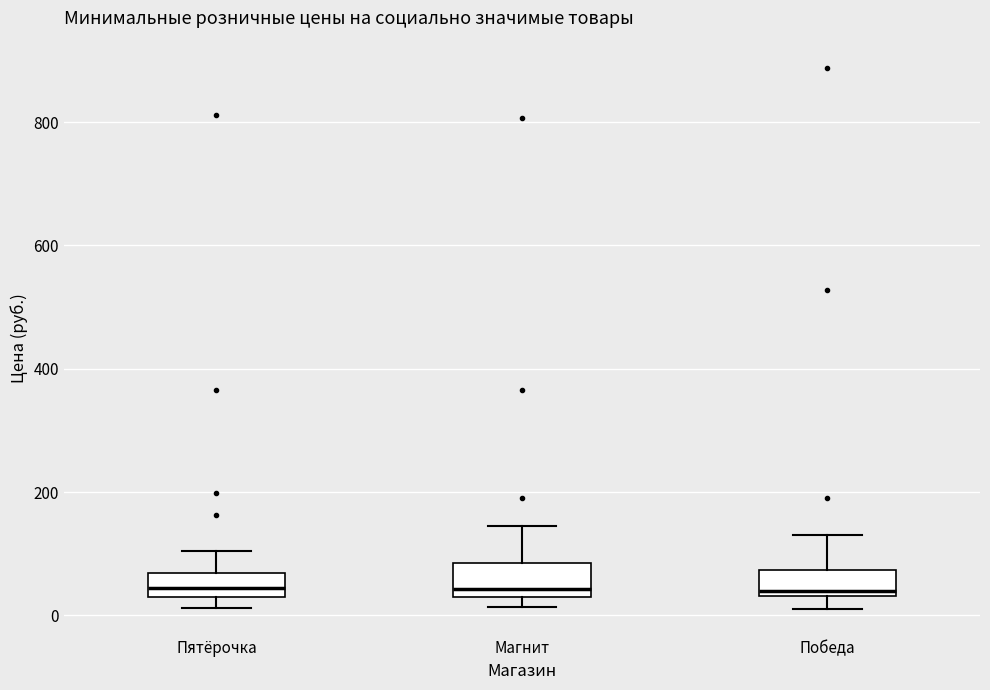

Reading left to right, transcribe this box plot: for each box, give where its median line is, the range the box spans, and where its two whiskers end, as read against the y-axis. The values are not printed on the chart, so give them approximately, as read against the axis.

Пятёрочка: median 40, box 20 to 60, whiskers 20 (just below the box's lower edge) to 100
Магнит: median 40 (just above the box's lower edge), box 40 to 80, whiskers 20 to 140
Победа: median 40 (just above the box's lower edge), box 40 to 80, whiskers 20 to 120